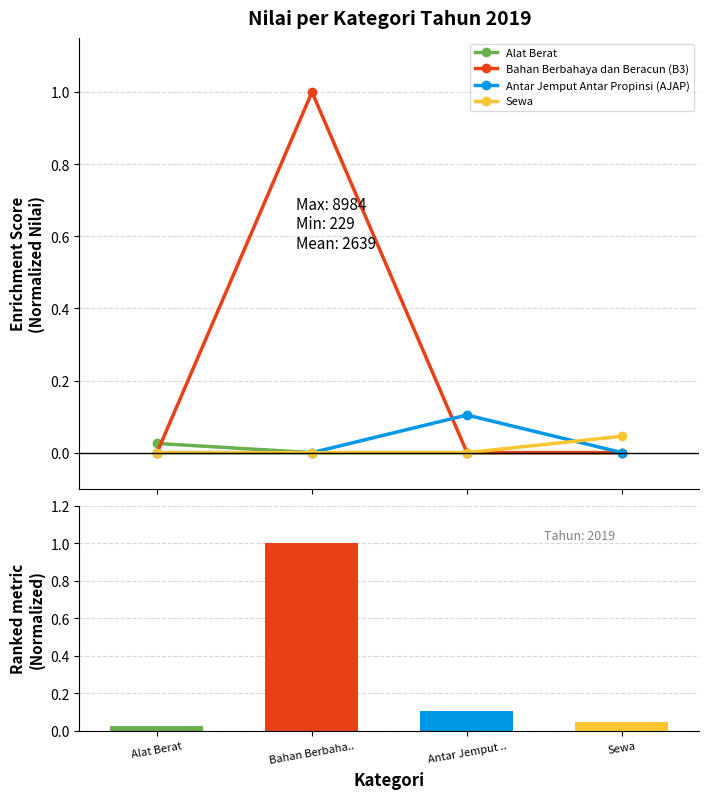

In Bahan Berbahaya dan Beracun (B3), how many points are higher than both neighbors (excluding endpoints)?

1